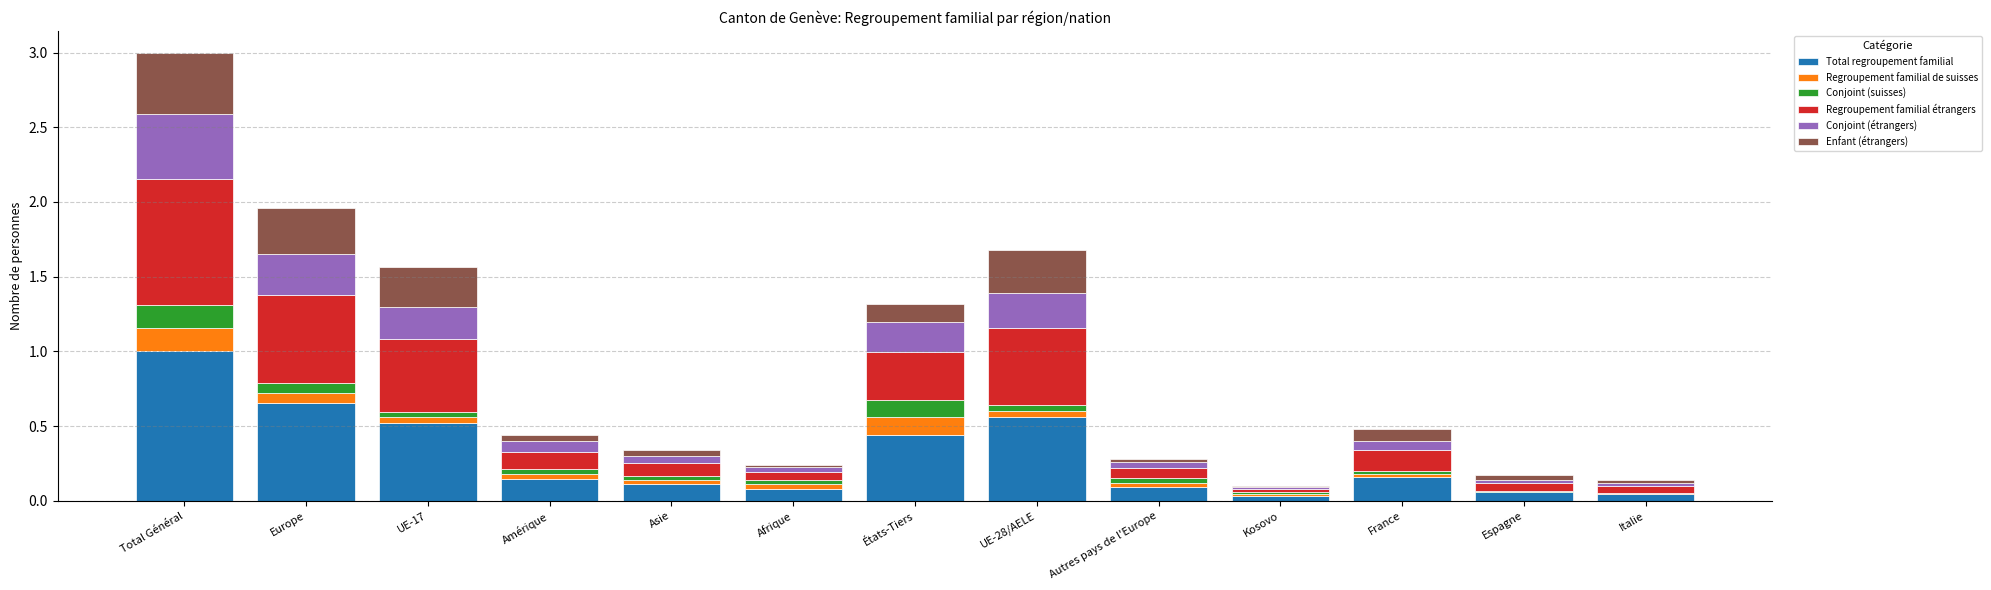

What is the maximum value for Total regroupement familial?

1.0